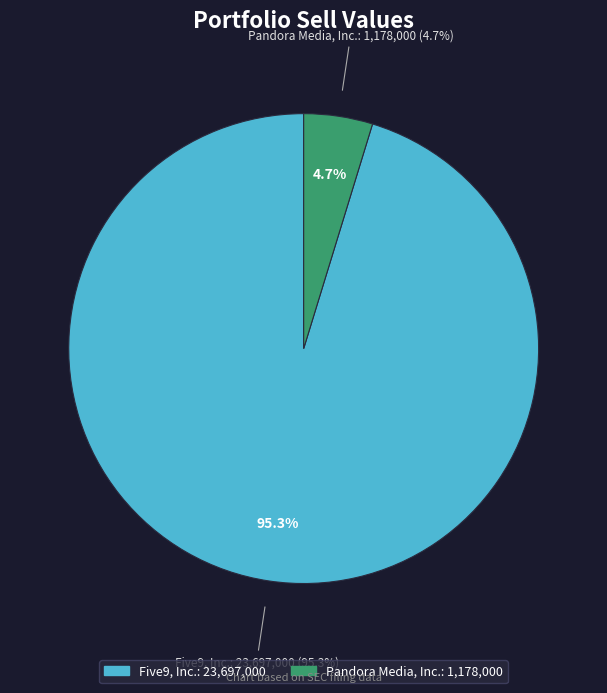

What percentage is the Five9, Inc. slice, to the nearest percent?

95%